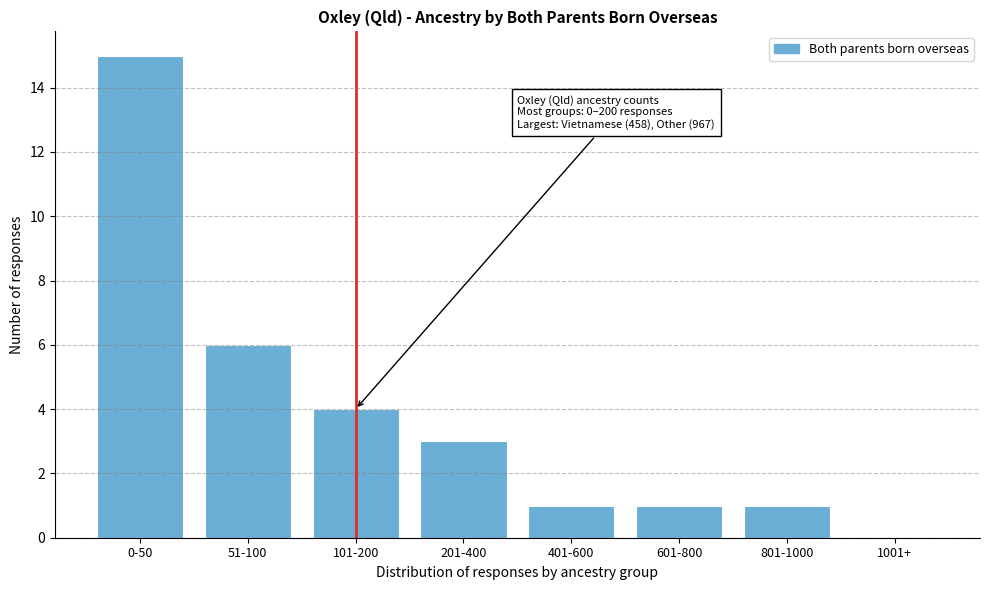

Reading left to right, what are all the values shown in this chart?

0-50=15	51-100=6	101-200=4	201-400=3	401-600=1	601-800=1	801-1000=1	1001+=0